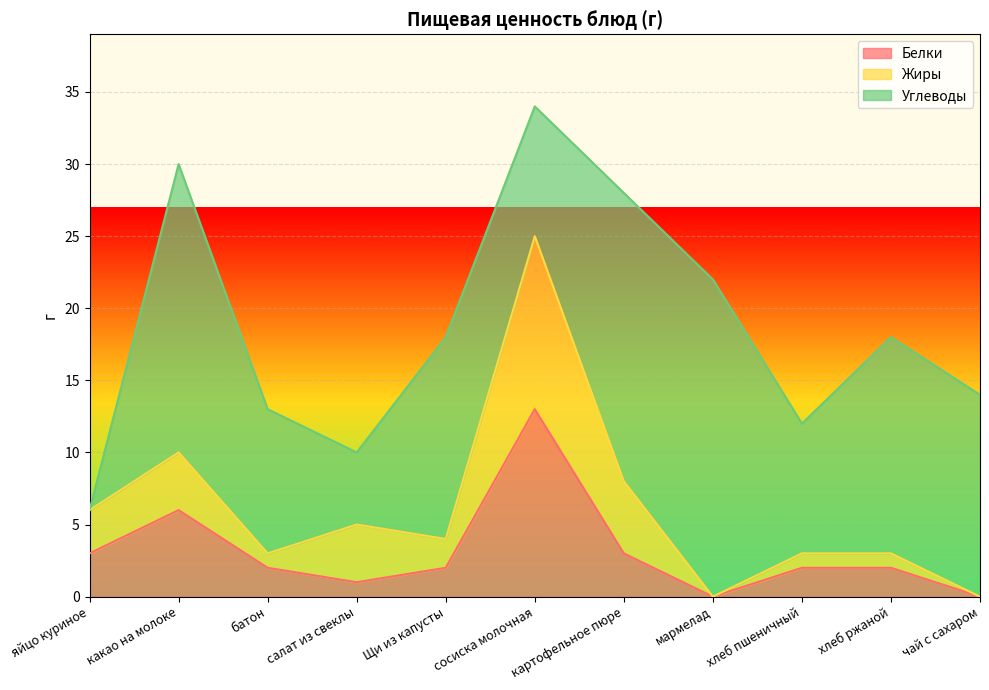

What are all the series names shown in the legend?

Белки, Жиры, Углеводы